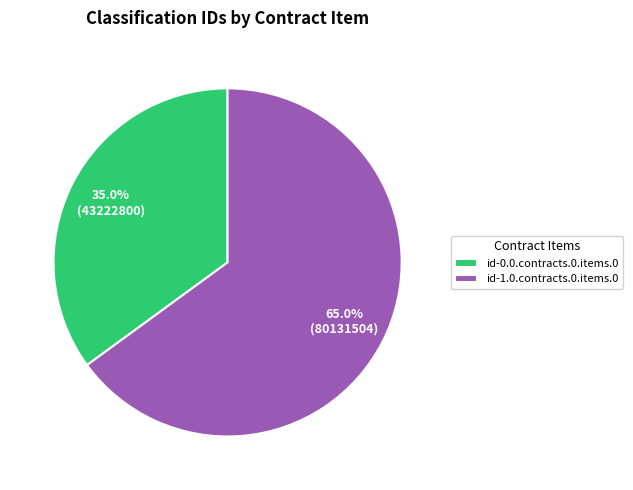

To the nearest percent, what percentage of the pie is id-1.0.contracts.0.items.0?

65%